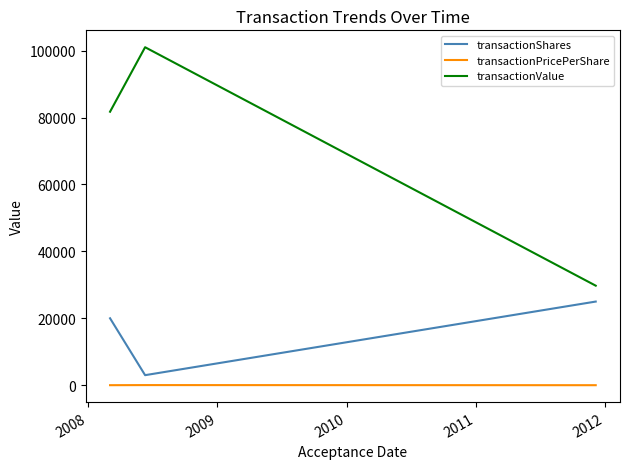

What is the greatest value displayed?

101021.0